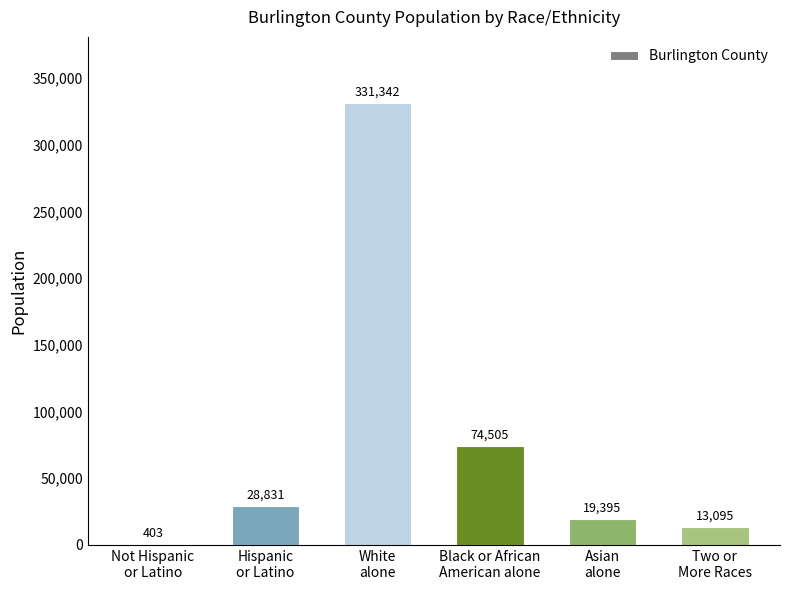

Reading left to right, what are all the values shown in this chart?

403	28831	331342	74505	19395	13095